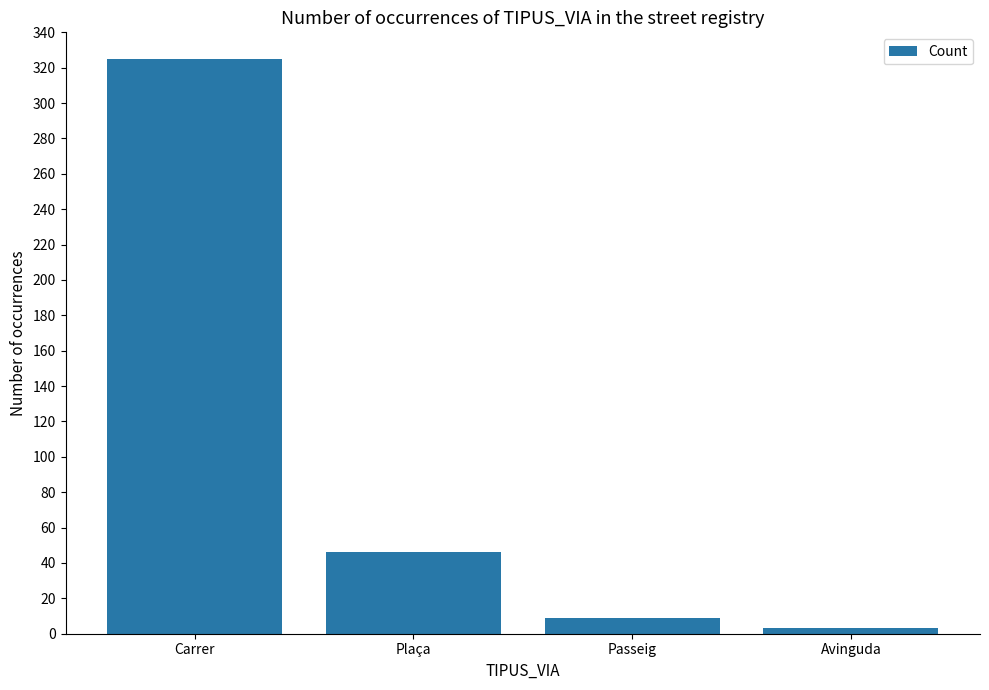

What is the change in value from Carrer to Avinguda?

-322